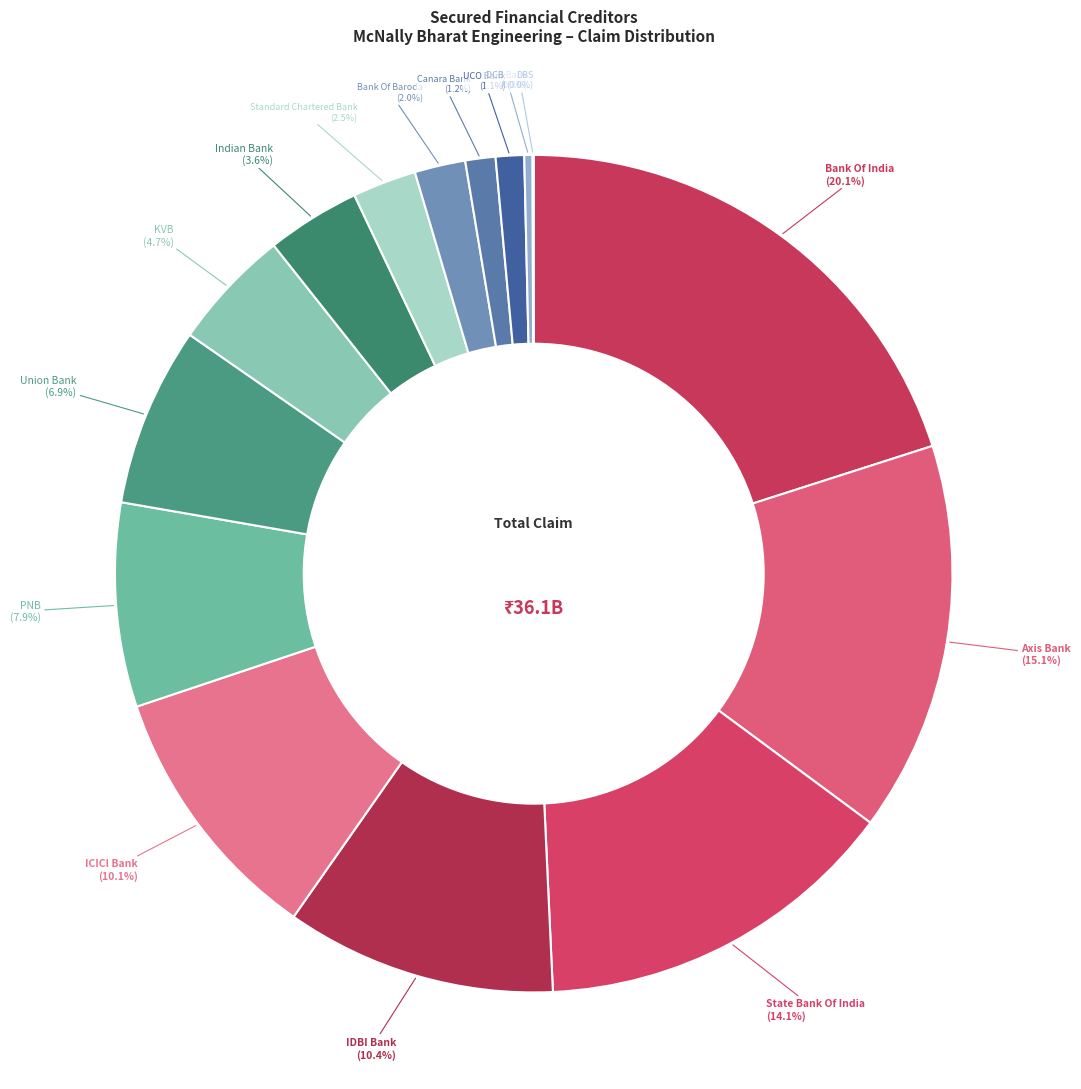

Count the number of slices in the pie.

15